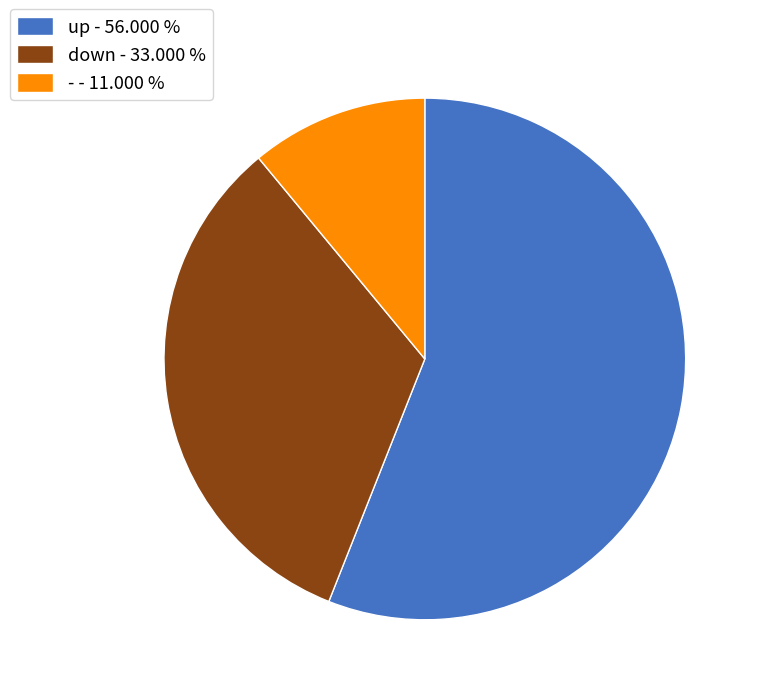

Between up - 56.000 % and down - 33.000 %, which is larger?

up - 56.000 %